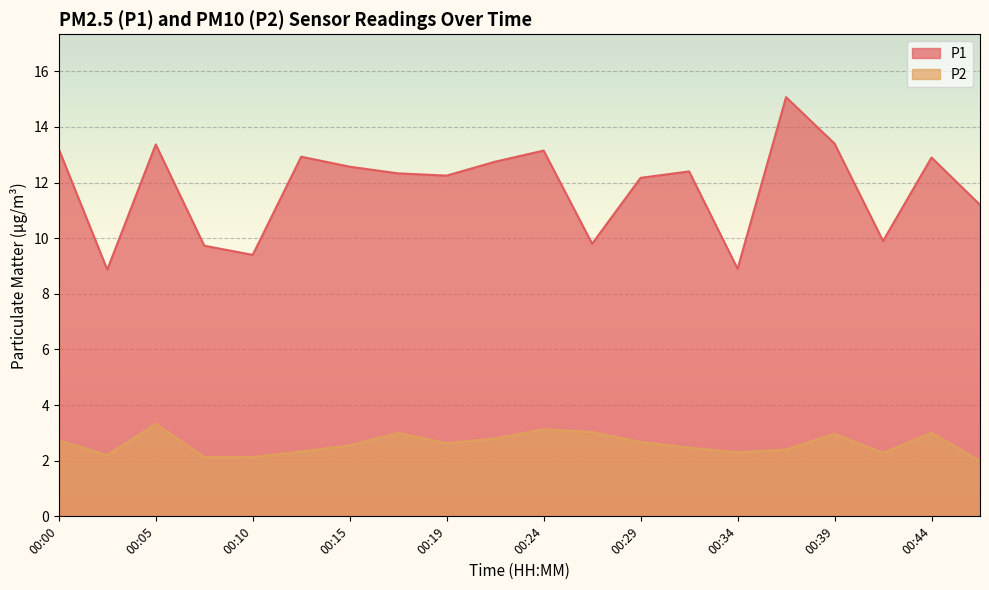

At which label does P1 first exceed 12?

00:00